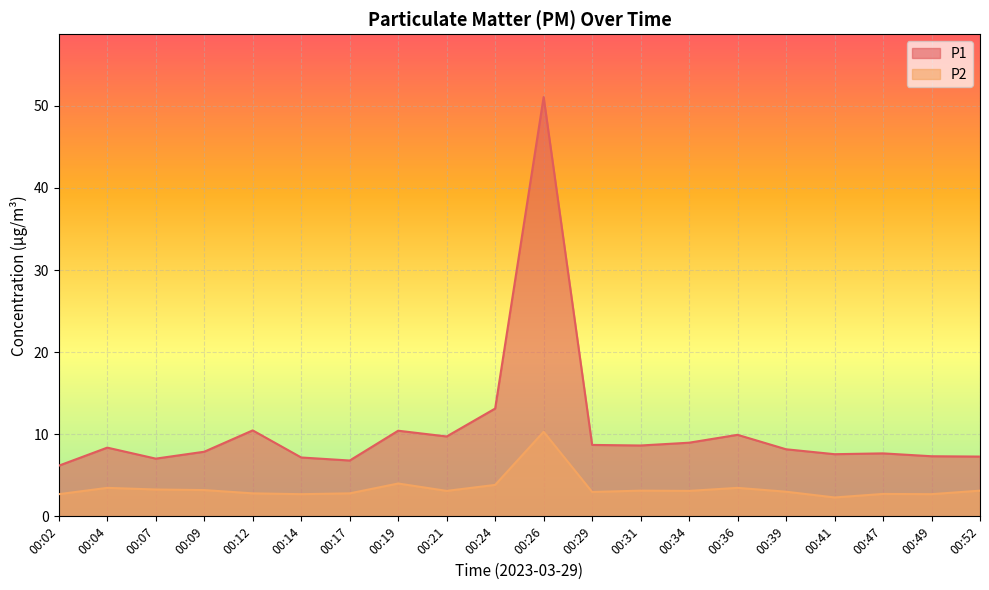

The P2 series shows 2.7 at 00:47. True or false?

True